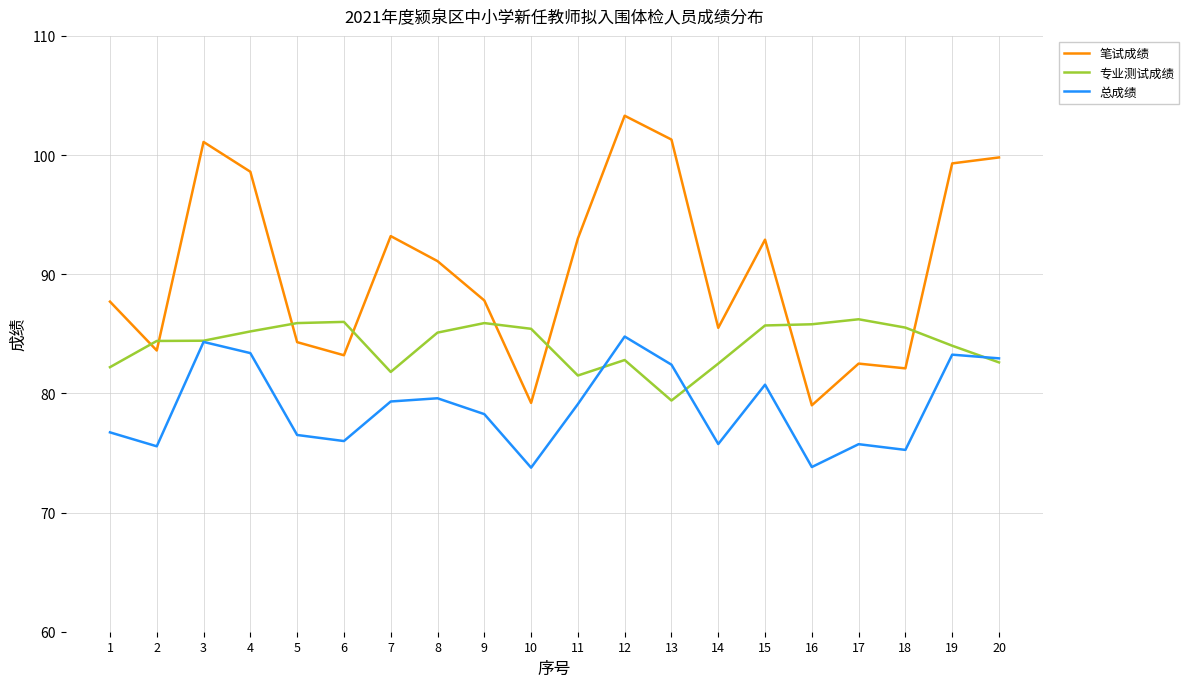

Rank the series at 18 from lowest to highest value.

总成绩, 笔试成绩, 专业测试成绩